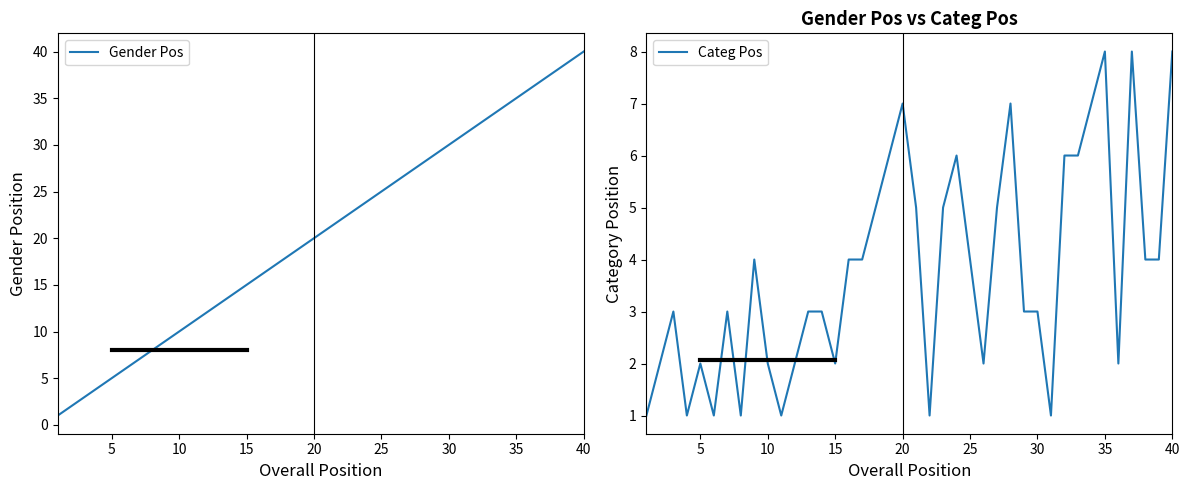

Reading left to right, list all the values displayed in this chart.

Gender Pos: 1	2	3	4	5	6	7	8	9	10	11	12	13	14	15	16	17	18	19	20	21	22	23	24	25	26	27	28	29	30	31	32	33	34	35	36	37	38	39	40
Categ Pos: 1	2	3	1	2	1	3	1	4	2	1	2	3	3	2	4	4	5	6	7	5	1	5	6	4	2	5	7	3	3	1	6	6	7	8	2	8	4	4	8